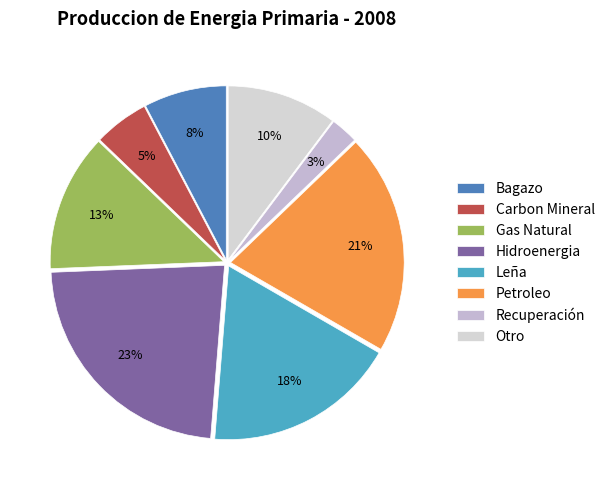

How many segments does this pie chart have?

8